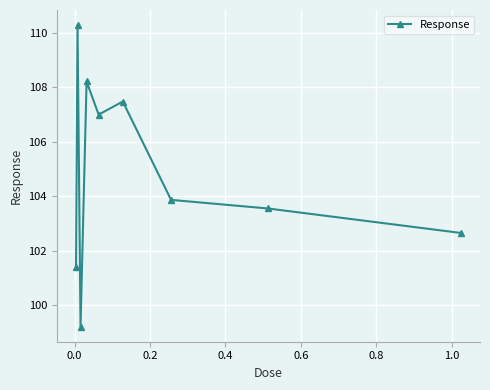

What is the value of the 6th point from the left?

107.5